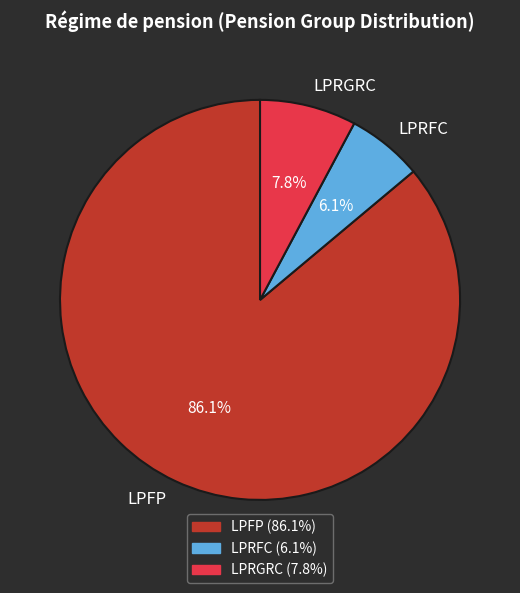

Is there a majority slice in this chart?

Yes